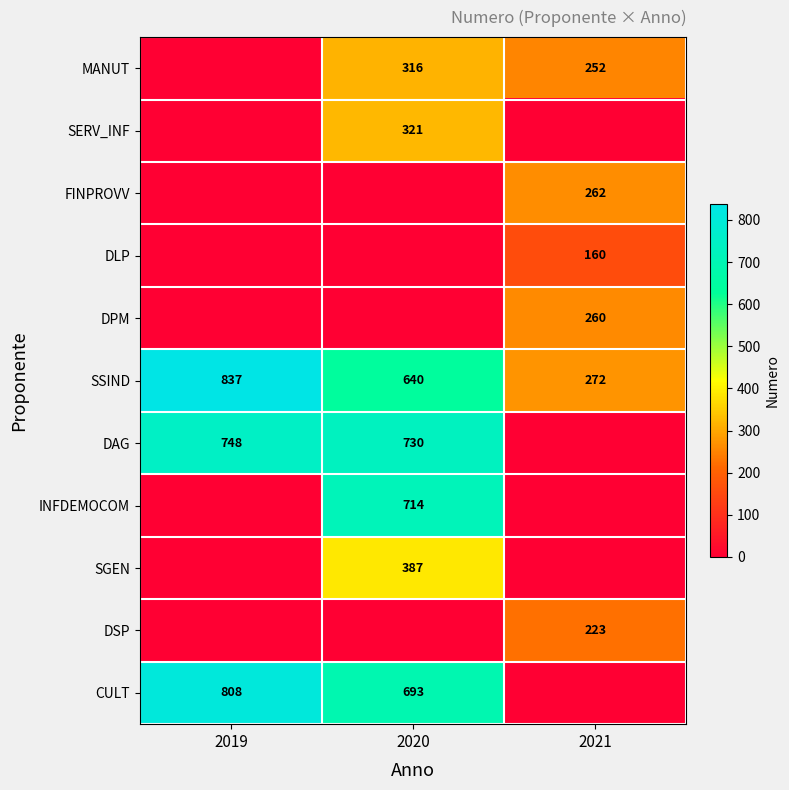

Between 2019 and 2020, which is larger?

2020